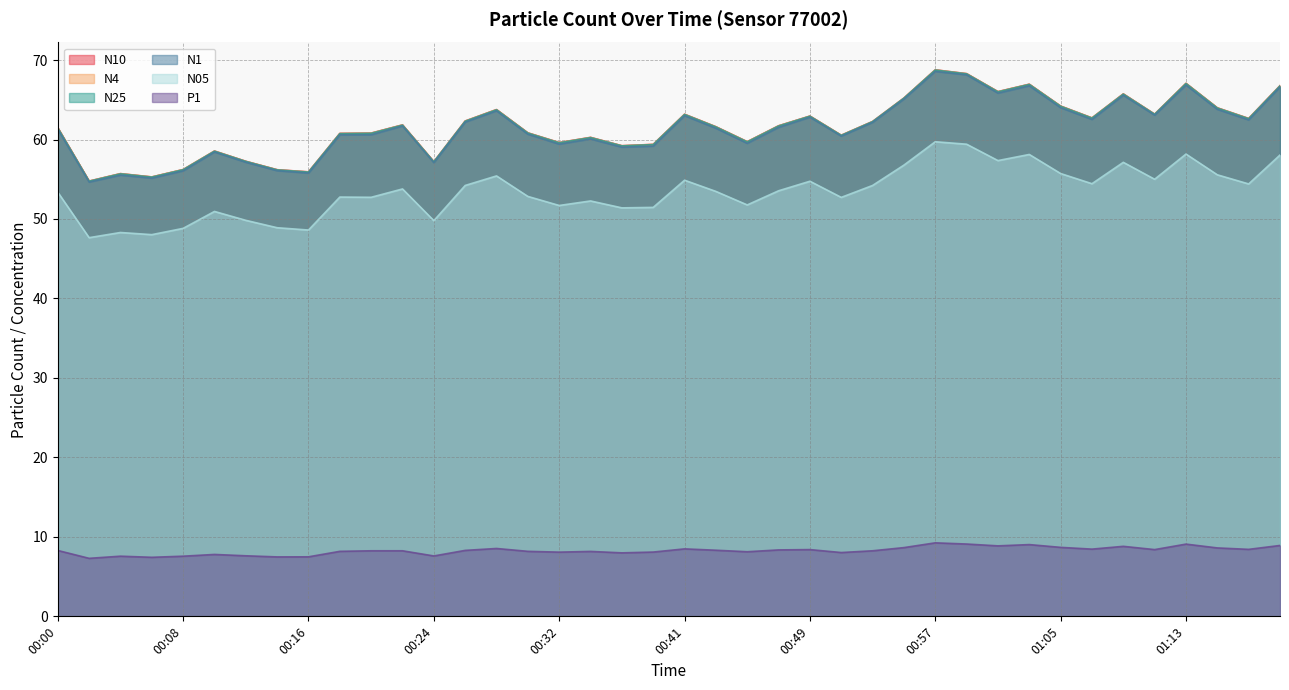

What is the average value of the P1 series?

8.3